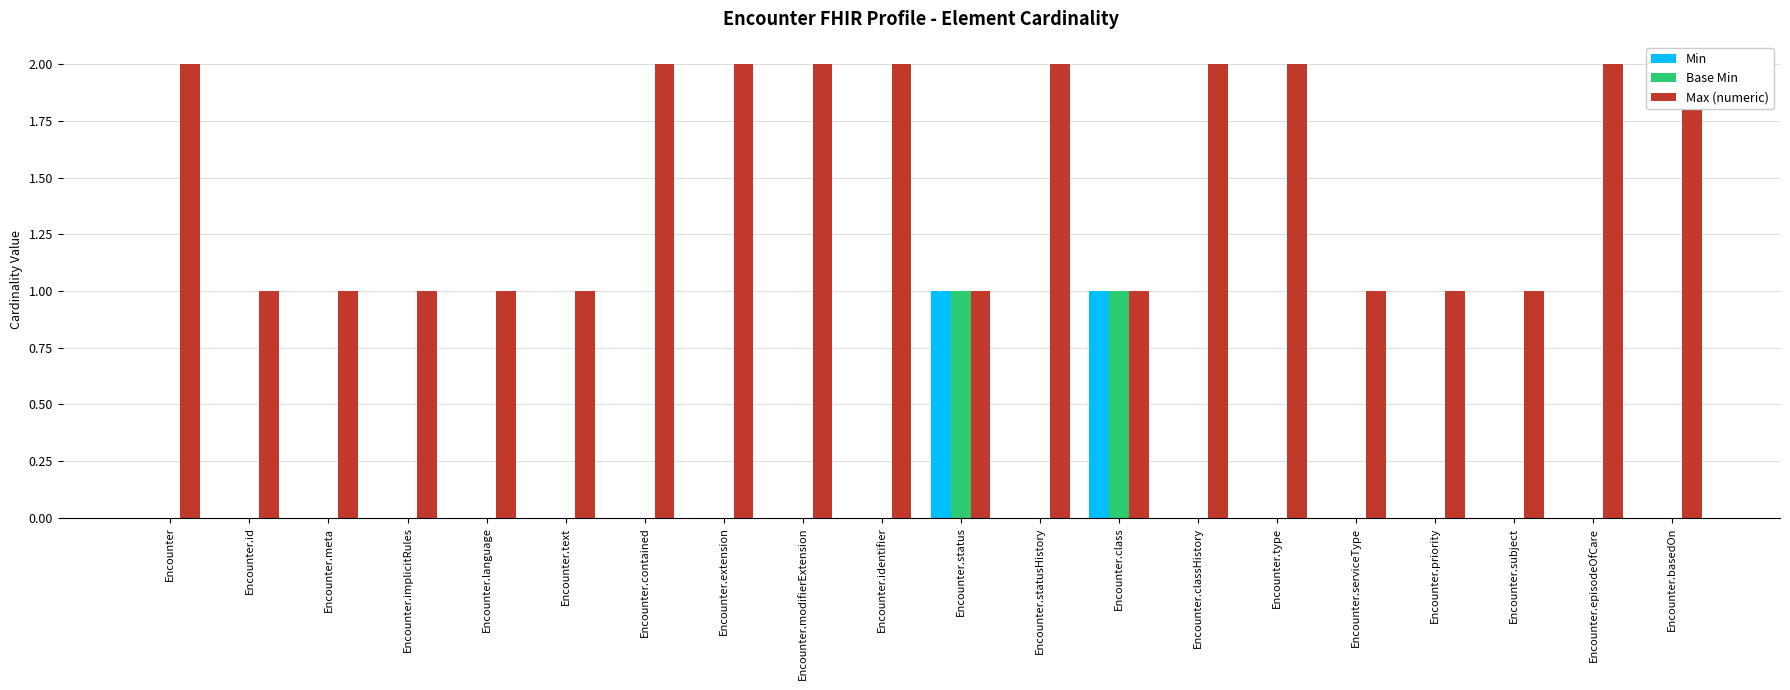

Reading left to right, what are all the values shown in this chart?

Min: Encounter=0	Encounter.id=0	Encounter.meta=0	Encounter.implicitRules=0	Encounter.language=0	Encounter.text=0	Encounter.contained=0	Encounter.extension=0	Encounter.modifierExtension=0	Encounter.identifier=0	Encounter.status=1	Encounter.statusHistory=0	Encounter.class=1	Encounter.classHistory=0	Encounter.type=0	Encounter.serviceType=0	Encounter.priority=0	Encounter.subject=0	Encounter.episodeOfCare=0	Encounter.basedOn=0
Base Min: Encounter=0	Encounter.id=0	Encounter.meta=0	Encounter.implicitRules=0	Encounter.language=0	Encounter.text=0	Encounter.contained=0	Encounter.extension=0	Encounter.modifierExtension=0	Encounter.identifier=0	Encounter.status=1	Encounter.statusHistory=0	Encounter.class=1	Encounter.classHistory=0	Encounter.type=0	Encounter.serviceType=0	Encounter.priority=0	Encounter.subject=0	Encounter.episodeOfCare=0	Encounter.basedOn=0
Max (numeric): Encounter=2	Encounter.id=1	Encounter.meta=1	Encounter.implicitRules=1	Encounter.language=1	Encounter.text=1	Encounter.contained=2	Encounter.extension=2	Encounter.modifierExtension=2	Encounter.identifier=2	Encounter.status=1	Encounter.statusHistory=2	Encounter.class=1	Encounter.classHistory=2	Encounter.type=2	Encounter.serviceType=1	Encounter.priority=1	Encounter.subject=1	Encounter.episodeOfCare=2	Encounter.basedOn=2